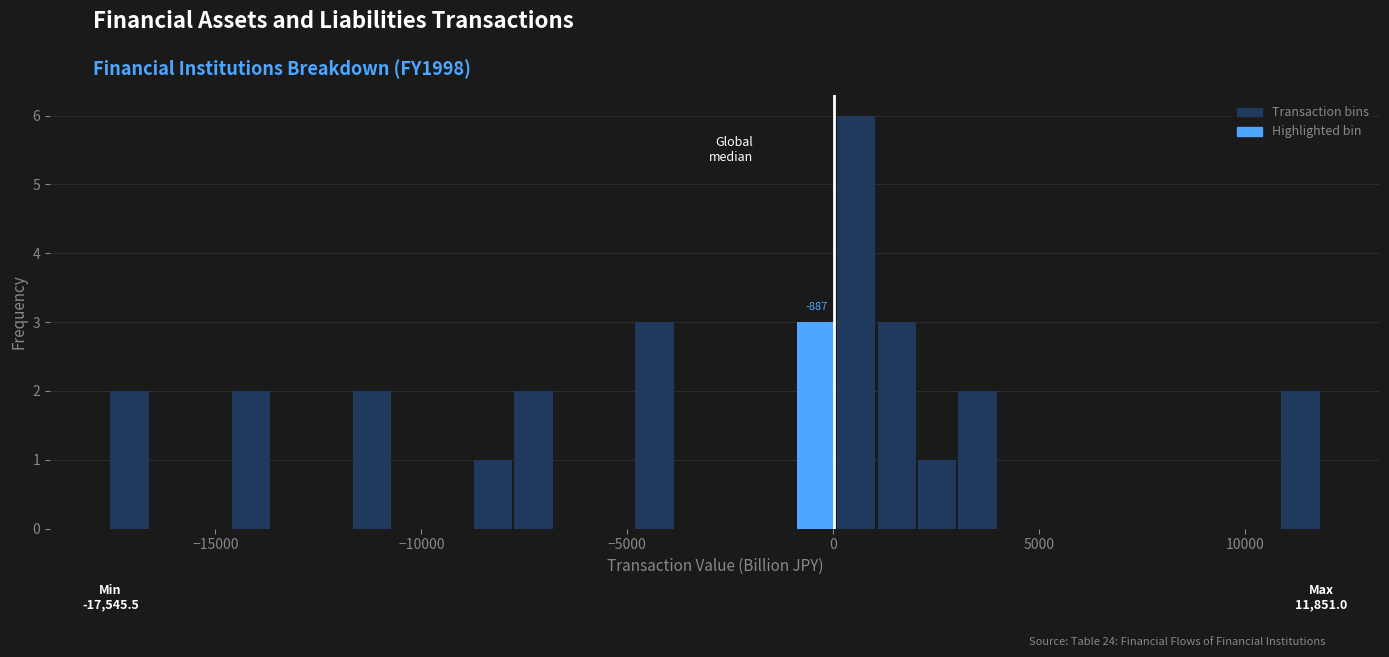

Read against the x-axis, roughly where is the centre of the tallest bar?

500